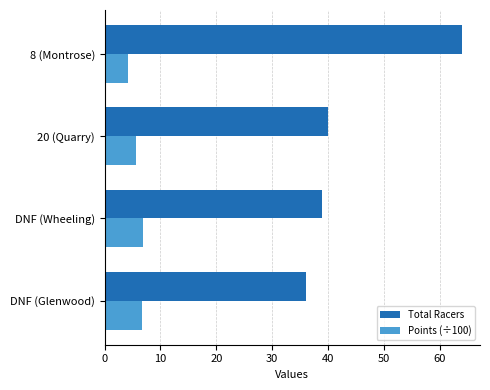

How many data points does each series have?

4